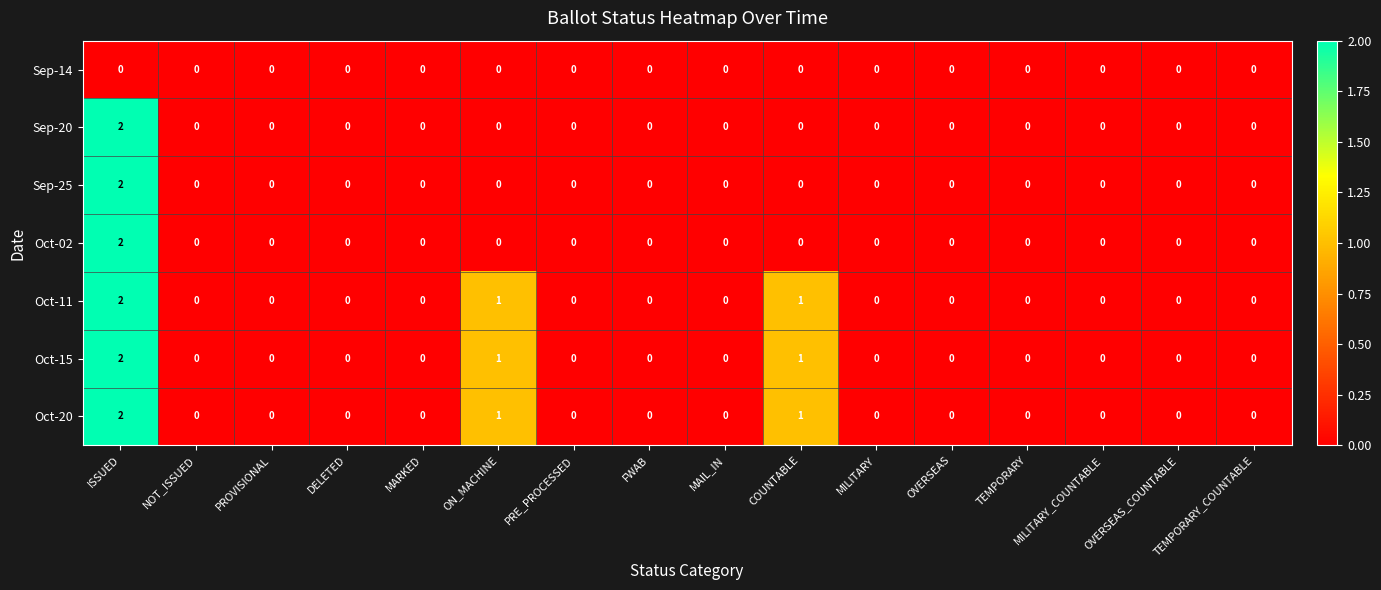

Is it true that Sep-14 equals 0 at ON_MACHINE?

True